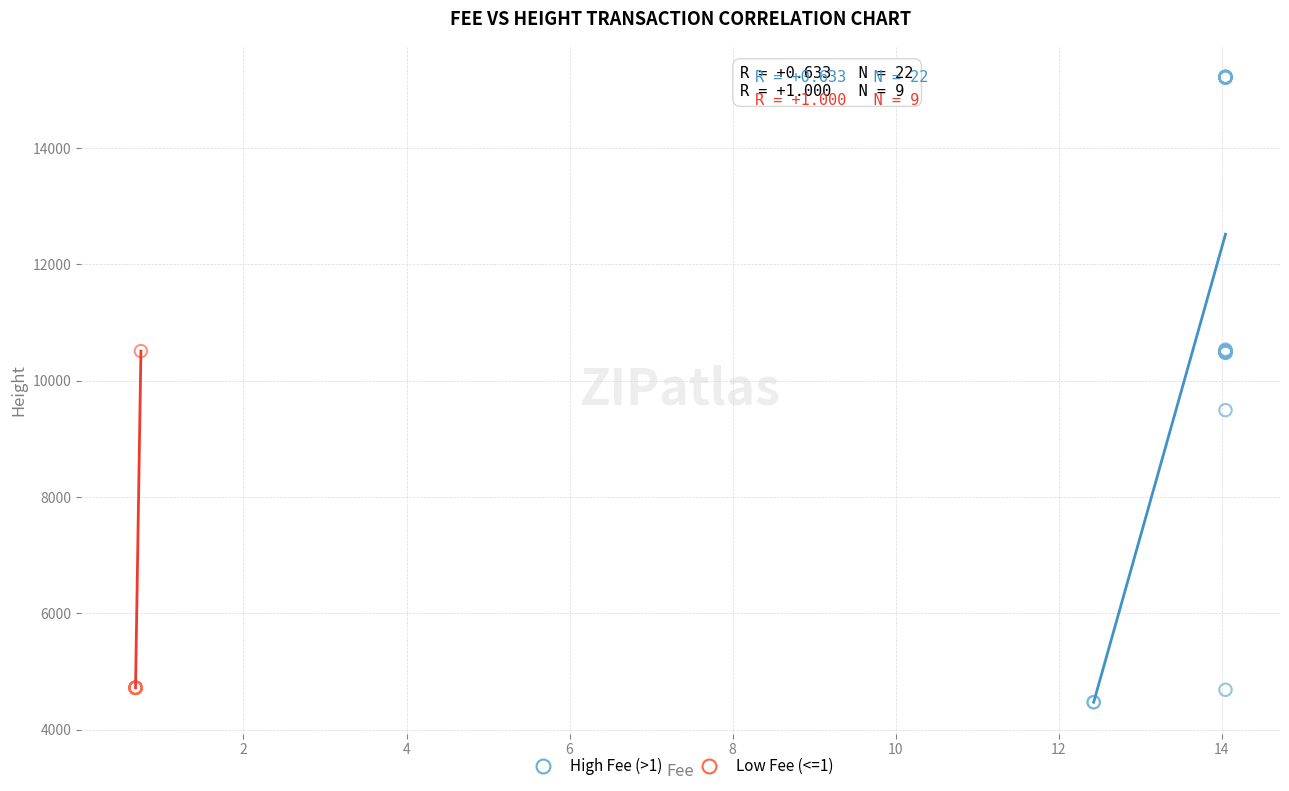

Which series contains the lowest Y value?

High Fee (>1)